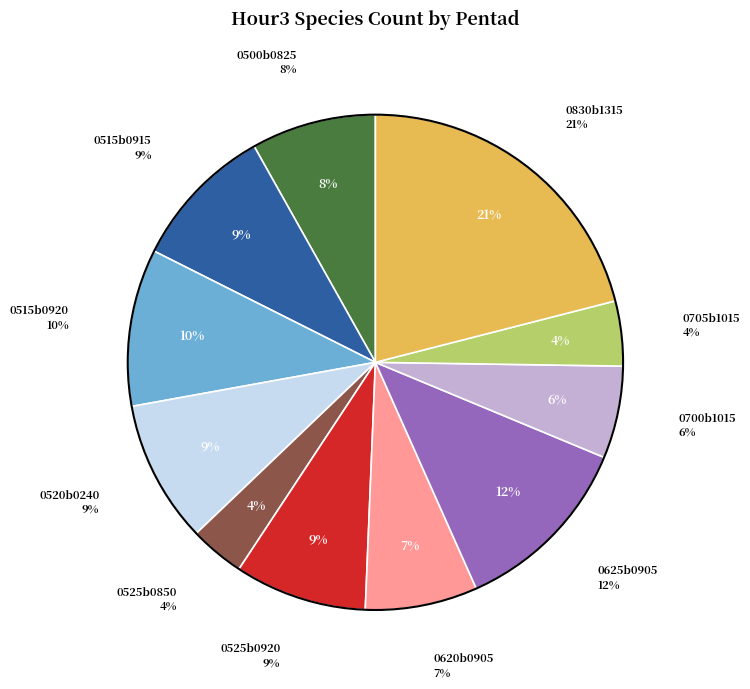

The 0520b0240 slice represents 1% of the pie. True or false?

False